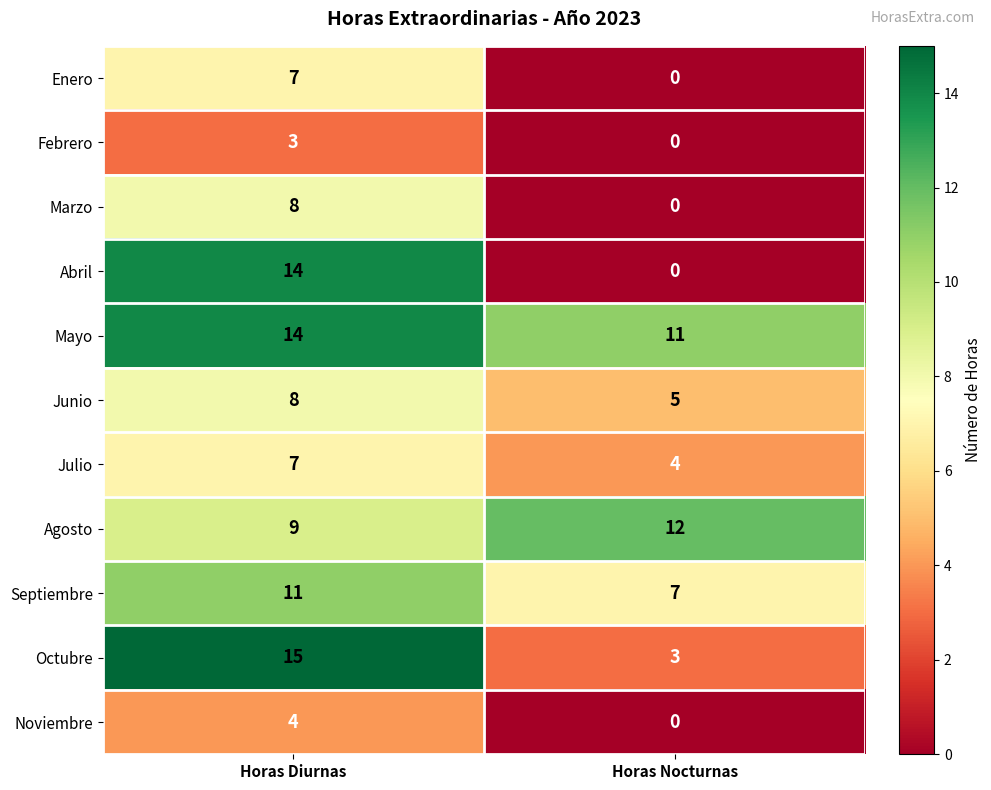

Where is Junio nearest to the value 6?

Horas Nocturnas